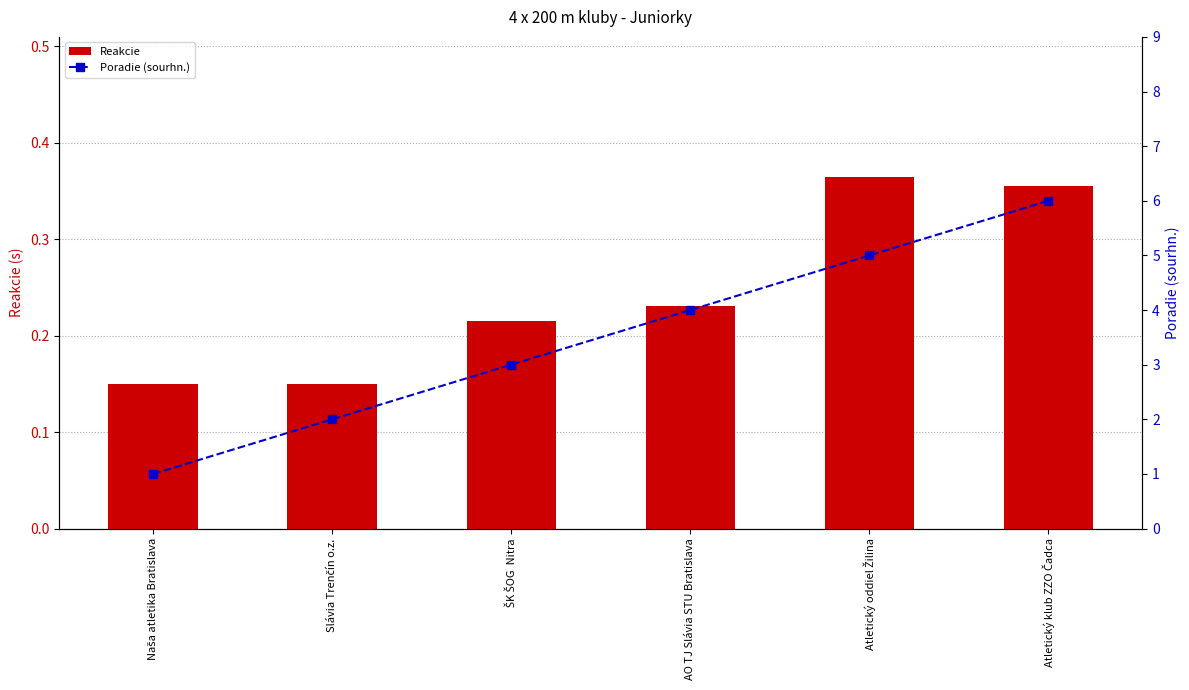

Reading left to right, extract all data points from this chart.

Reakcie: Naša atletika Bratislava=0.1	Slávia Trenčín o.z.=0.1	ŠK ŠOG  Nitra=0.2	AO TJ Slávia STU Bratislava=0.2	Atletický oddiel Žilina=0.4	Atletický klub ZZO Čadca=0.4
Poradie (sourhn.): Naša atletika Bratislava=1.0	Slávia Trenčín o.z.=2.0	ŠK ŠOG  Nitra=3.0	AO TJ Slávia STU Bratislava=4.0	Atletický oddiel Žilina=5.0	Atletický klub ZZO Čadca=6.0